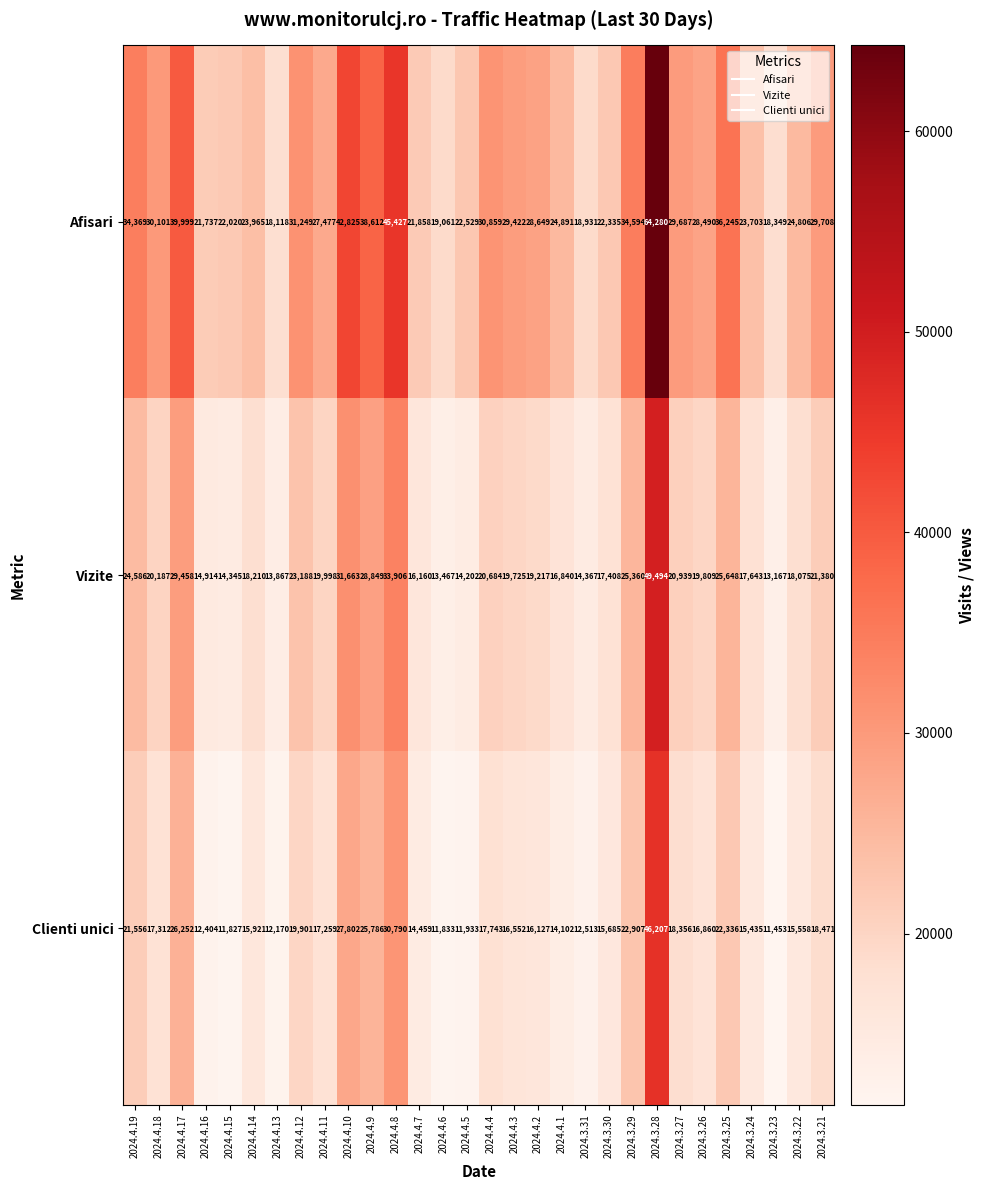

At which category is the sum across all series the highest?

2024.3.28